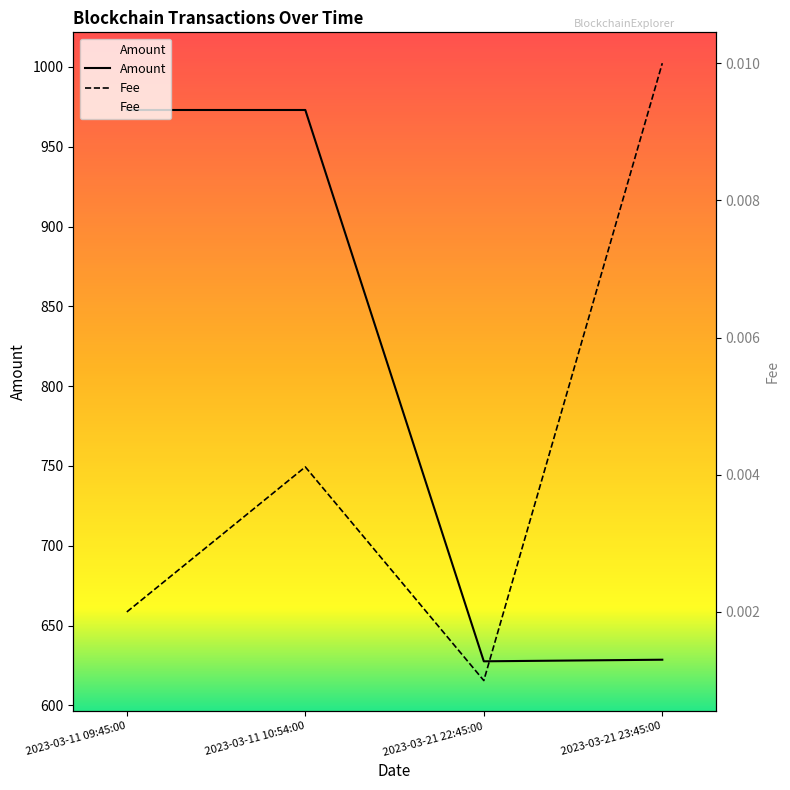

What is the label of the 2nd point from the right?

2023-03-21 22:45:00